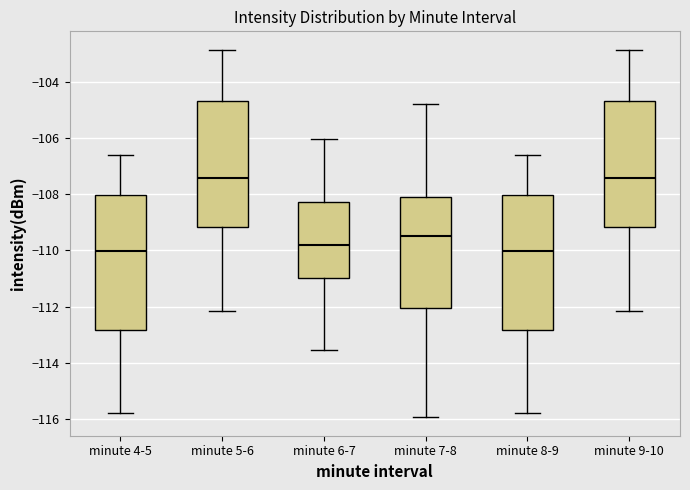

Reading left to right, read every box against the y-axis: the position of its median line, the range the box covers, and the ends of its whiskers. The values are not printed on the chart, so give them approximately, as read against the axis.

minute 4-5: median -110.0, box -112.8 to -108.0, whiskers -115.8 to -106.6
minute 5-6: median -107.4, box -109.2 to -104.8, whiskers -112.2 to -102.8
minute 6-7: median -109.8, box -111.0 to -108.2, whiskers -113.6 to -106.0
minute 7-8: median -109.4, box -112.0 to -108.2, whiskers -116.0 to -104.8
minute 8-9: median -110.0, box -112.8 to -108.0, whiskers -115.8 to -106.6
minute 9-10: median -107.4, box -109.2 to -104.8, whiskers -112.2 to -102.8